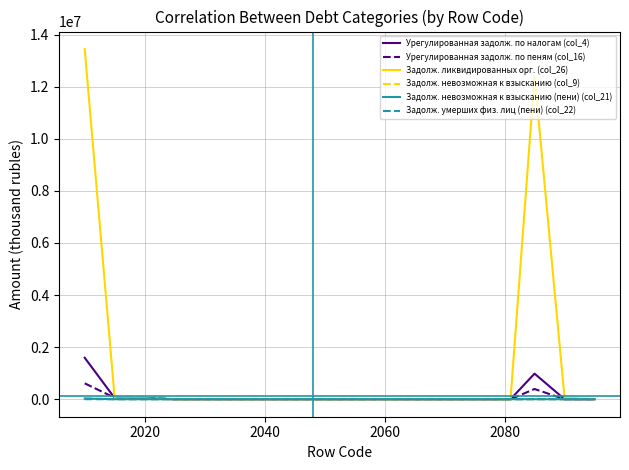

What is the greatest value displayed?

13441145